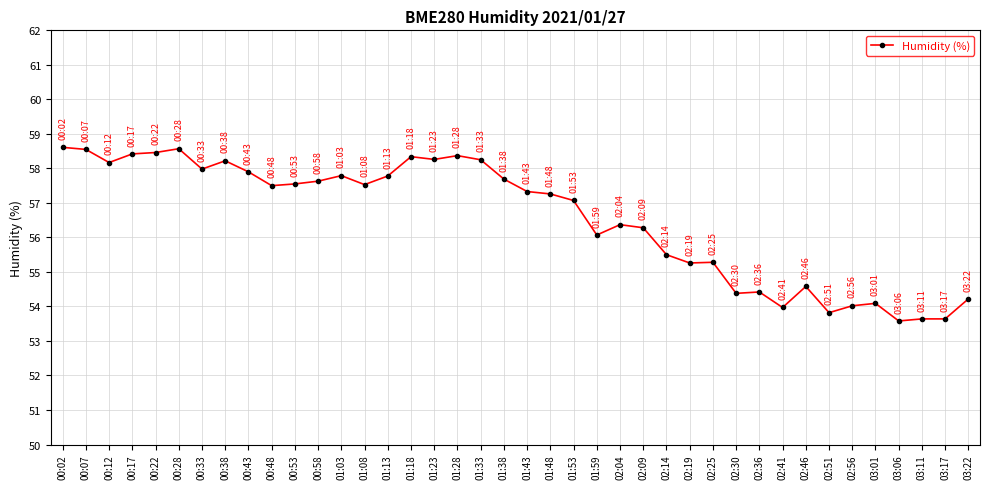

True or false: the data shows 57.8 at 01:13.

True